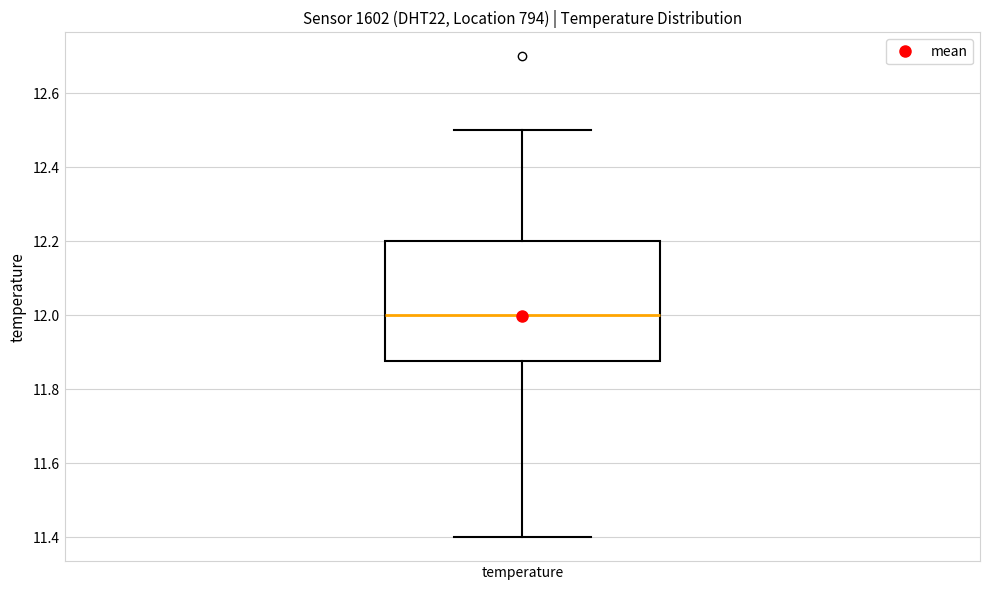

Transcribe this box plot: give where the median line is, the range the box spans, and where the two whiskers end, as read against the y-axis. The values are not printed on the chart, so give them approximately, as read against the axis.

median 12.00, box 11.88 to 12.20, whiskers 11.40 to 12.50